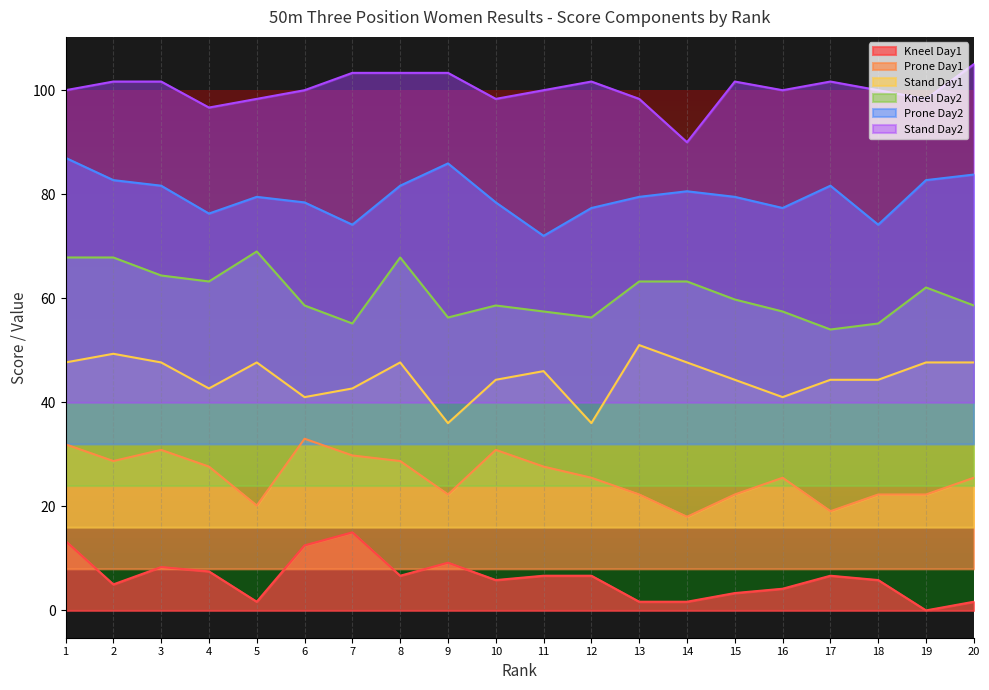

What is the average value of the Prone Day1 series?

25.7